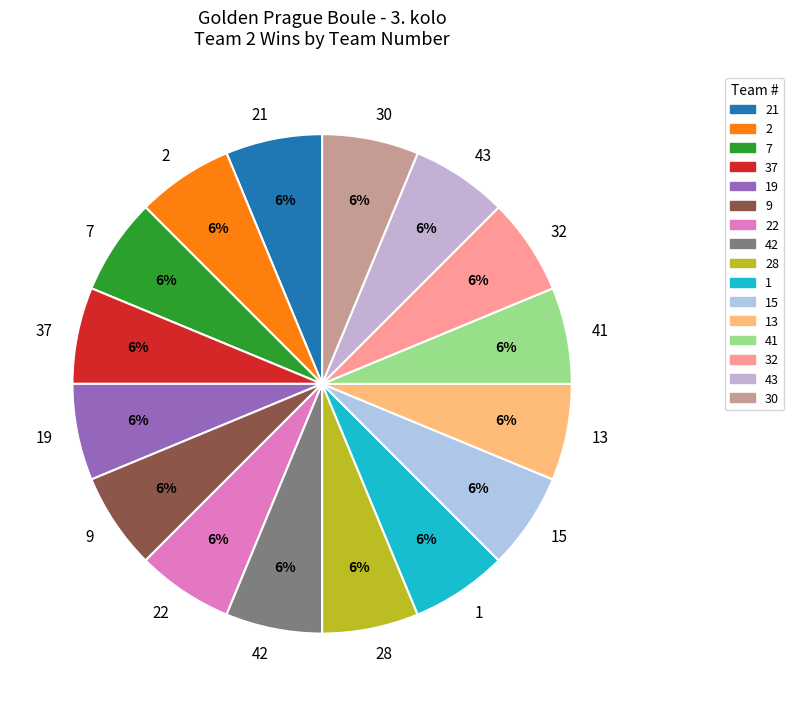

The 2 slice represents 1% of the pie. True or false?

False